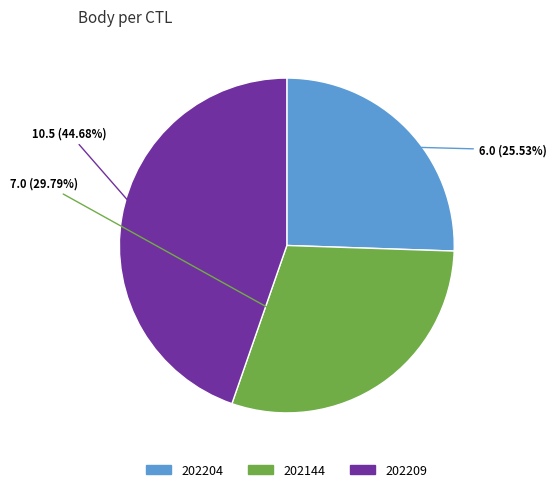

Between 202204 and 202144, which is larger?

202144